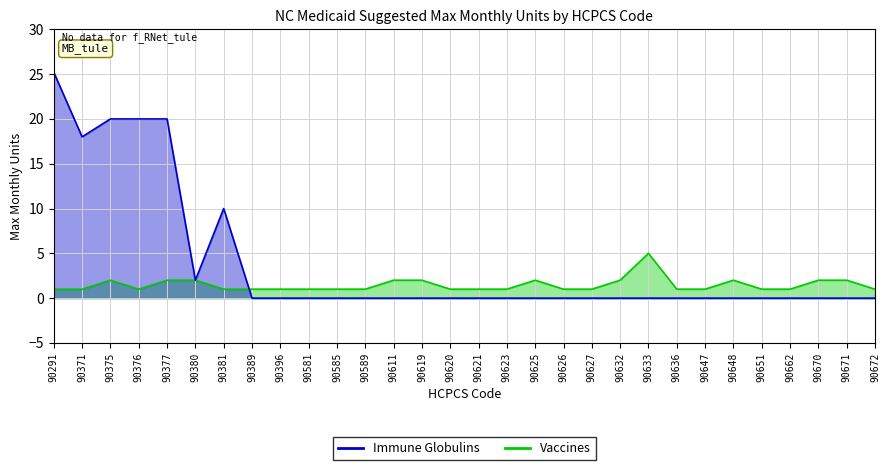

Reading right to left, what are all the values shown in this chart?

Vaccines: 90672=1.0	90671=2.0	90670=2.0	90662=1.0	90651=1.0	90648=2.0	90647=1.0	90636=1.0	90633=5.0	90632=2.0	90627=1.0	90626=1.0	90625=2.0	90623=1.0	90621=1.0	90620=1.0	90619=2.0	90611=2.0	90589=1.0	90585=1.0	90581=1.0	90396=1.0	90389=1.0	90381=1.0	90380=2.0	90377=2.0	90376=1.0	90375=2.0	90371=1.0	90291=1.0
Immune Globulins: 90672=0.0	90671=0.0	90670=0.0	90662=0.0	90651=0.0	90648=0.0	90647=0.0	90636=0.0	90633=0.0	90632=0.0	90627=0.0	90626=0.0	90625=0.0	90623=0.0	90621=0.0	90620=0.0	90619=0.0	90611=0.0	90589=0.0	90585=0.0	90581=0.0	90396=0.0	90389=0.0	90381=10.0	90380=2.0	90377=20.0	90376=20.0	90375=20.0	90371=18.0	90291=25.2